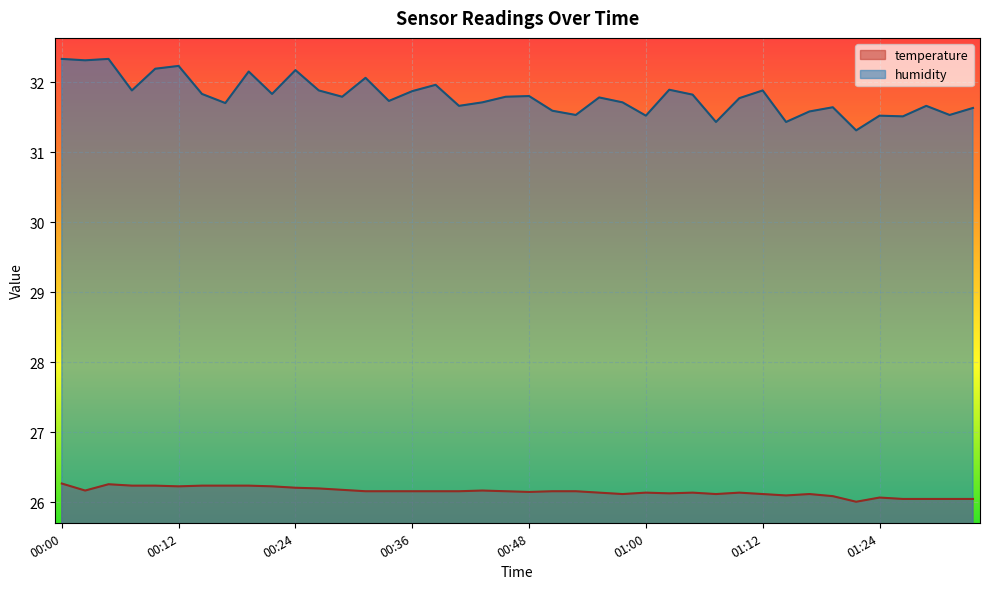

How many data points does each series have?

40